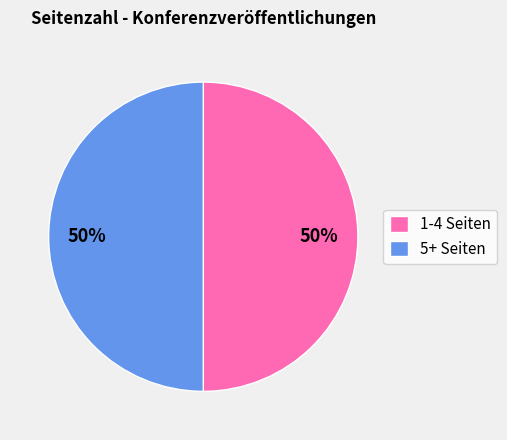

To the nearest percent, what portion does 1-4 Seiten represent?

50%